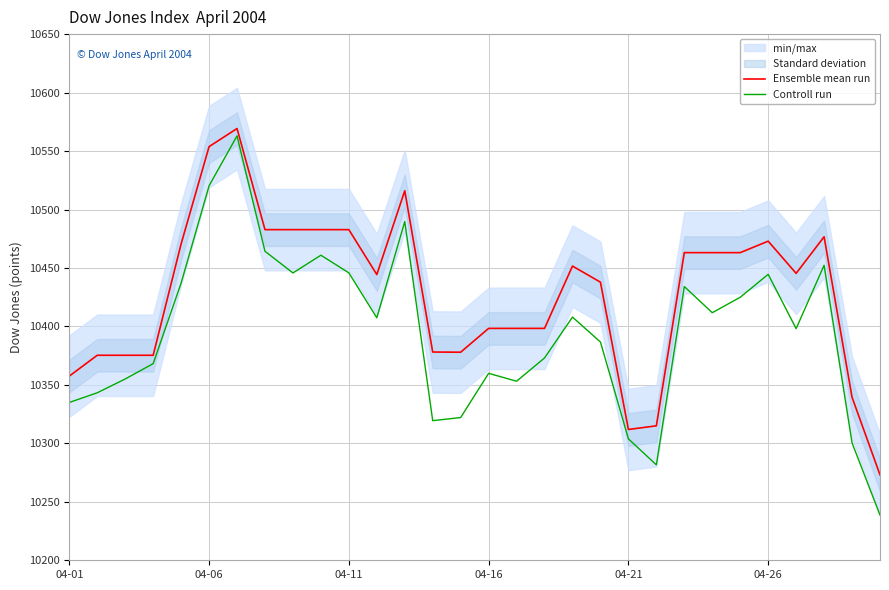

At how many categories does at least one series exceed 10304?

29